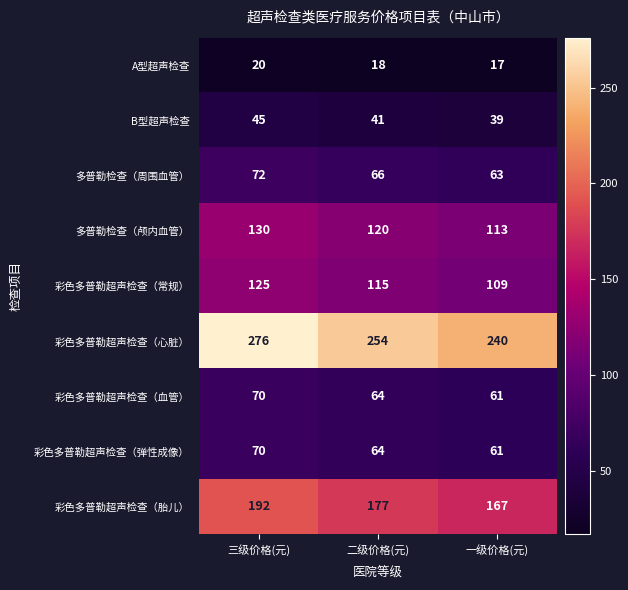

What is the total value across all series at 二级价格(元)?

919